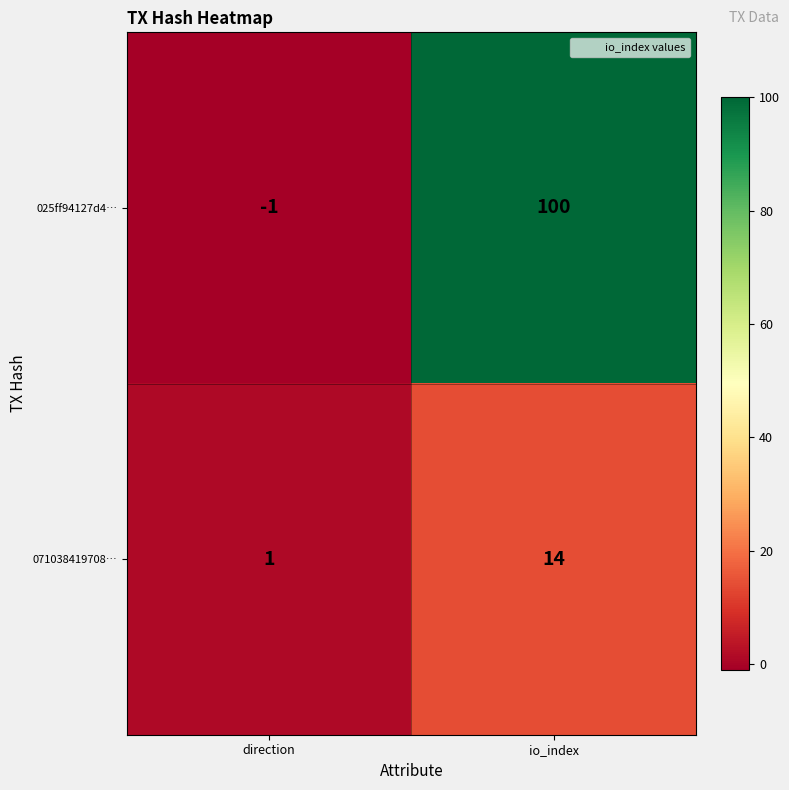

The 025ff94127d4… series shows -1 at direction. True or false?

True